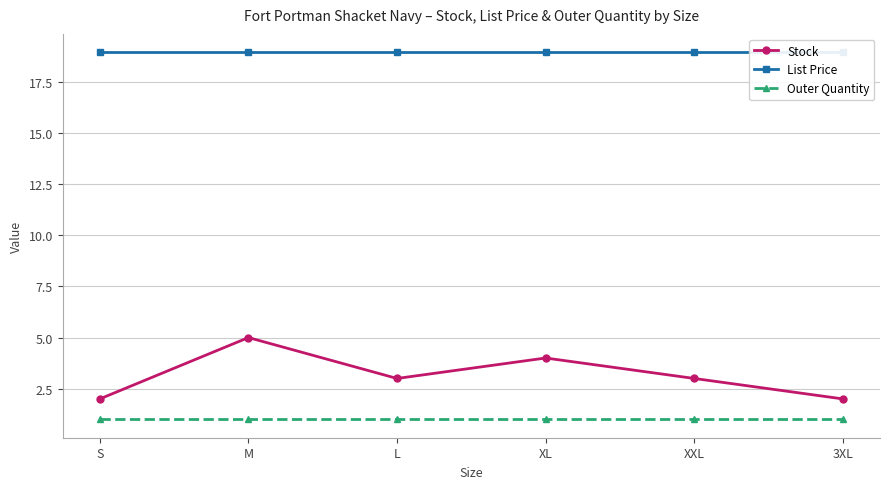

Between XL and 3XL, which series saw the biggest shift?

Stock